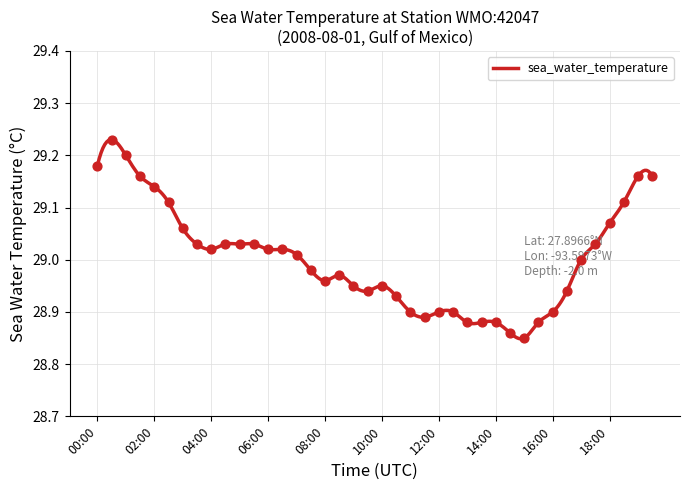

What is the change in value from 2008-08-01T05:30 to 2008-08-01T10:30?

-0.1